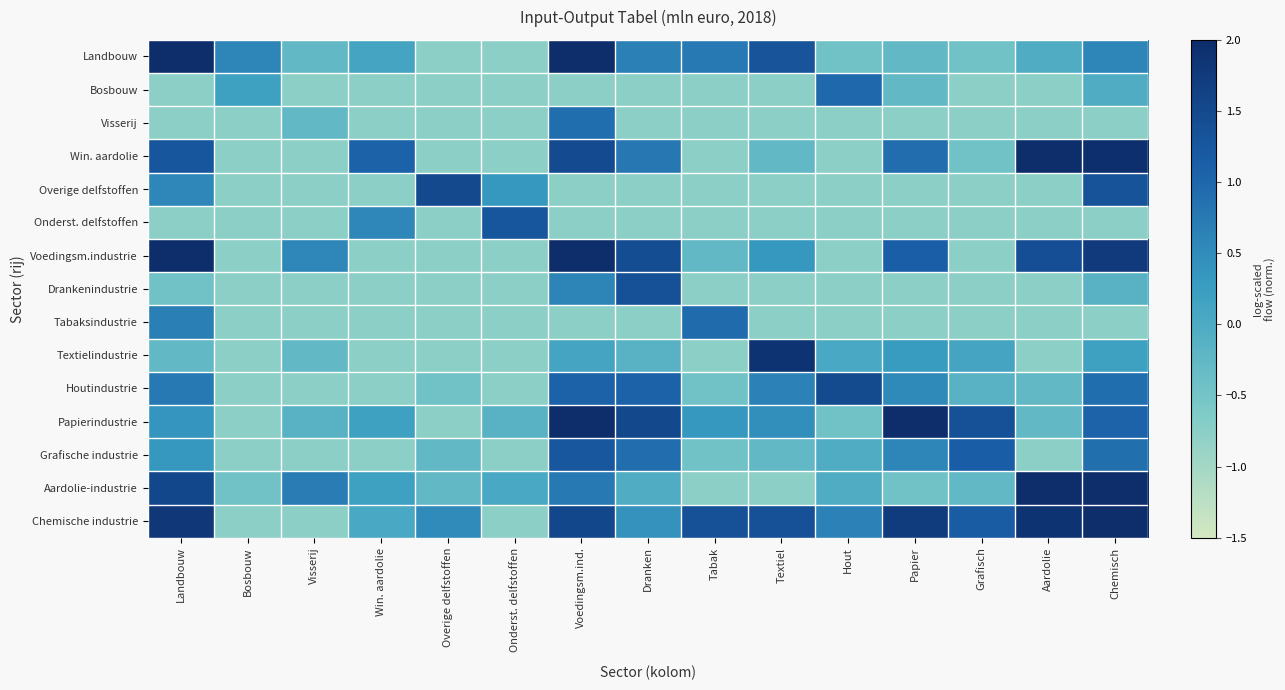

Count the number of data series in this chart.

15